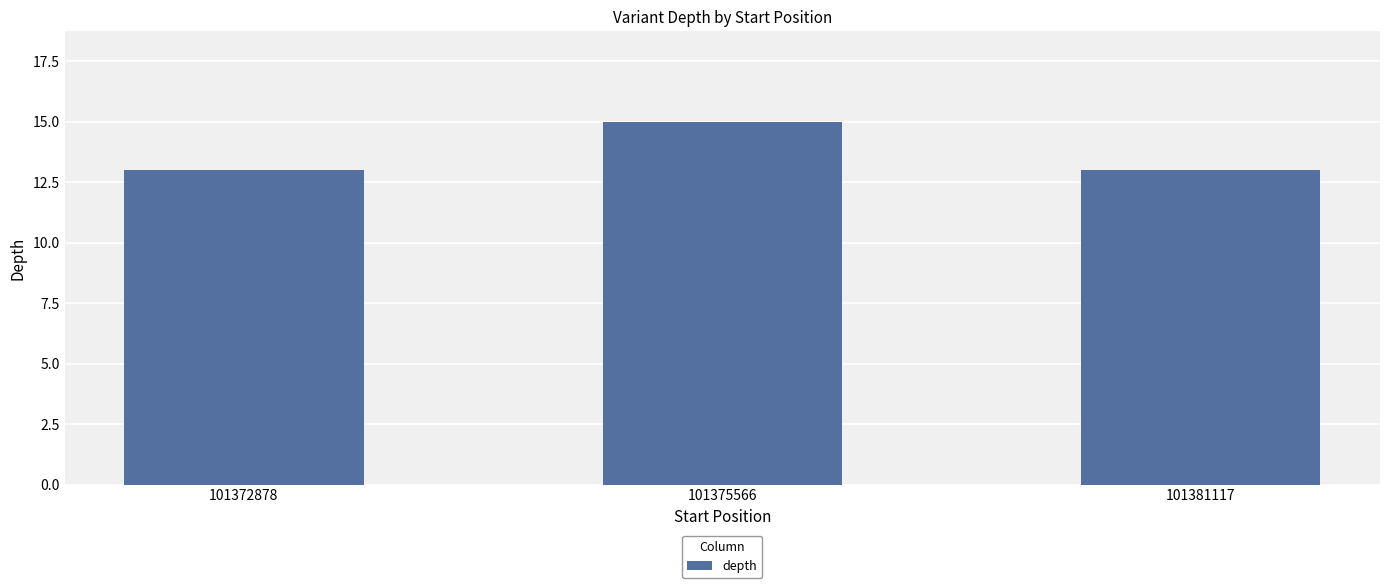

The value at 101375566 is 25. True or false?

False